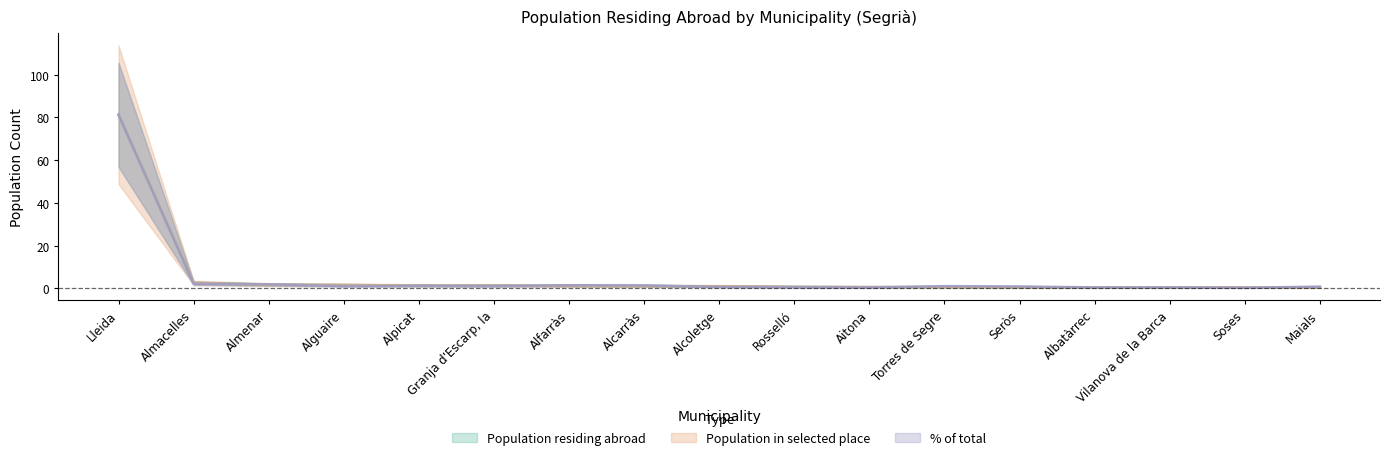

At how many categories does at least one series exceed 39?

1